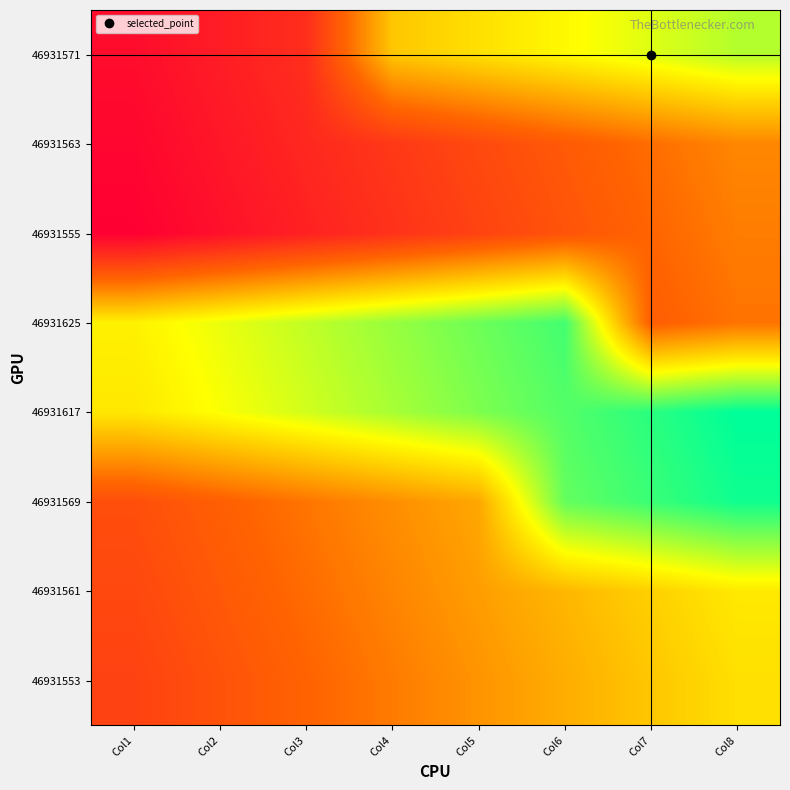

Between Col7 and Col1, which is larger?

Col7